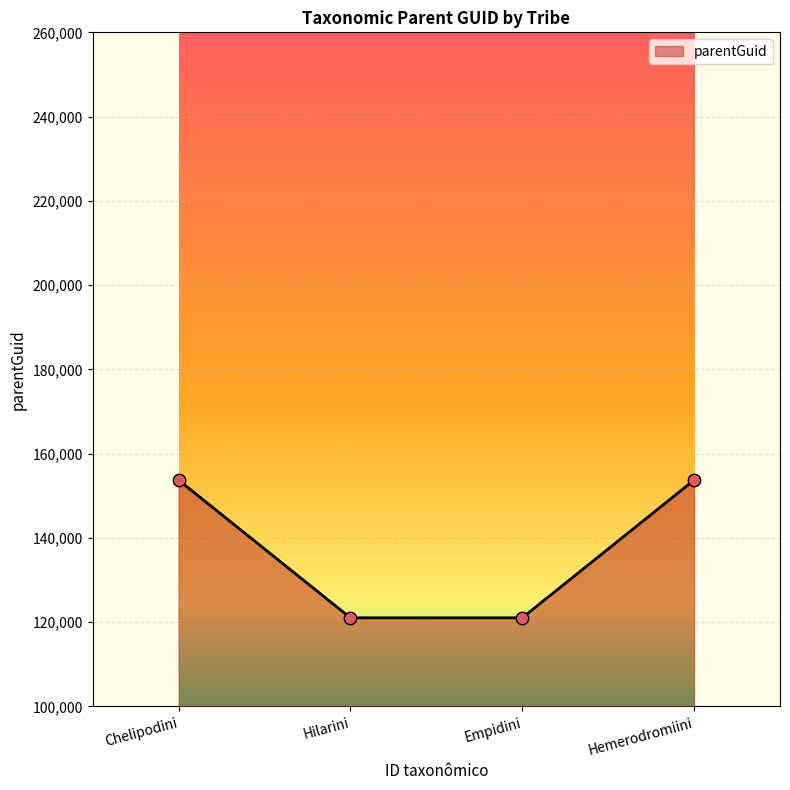

What is the change in value from Chelipodini to Empidini?

-32694